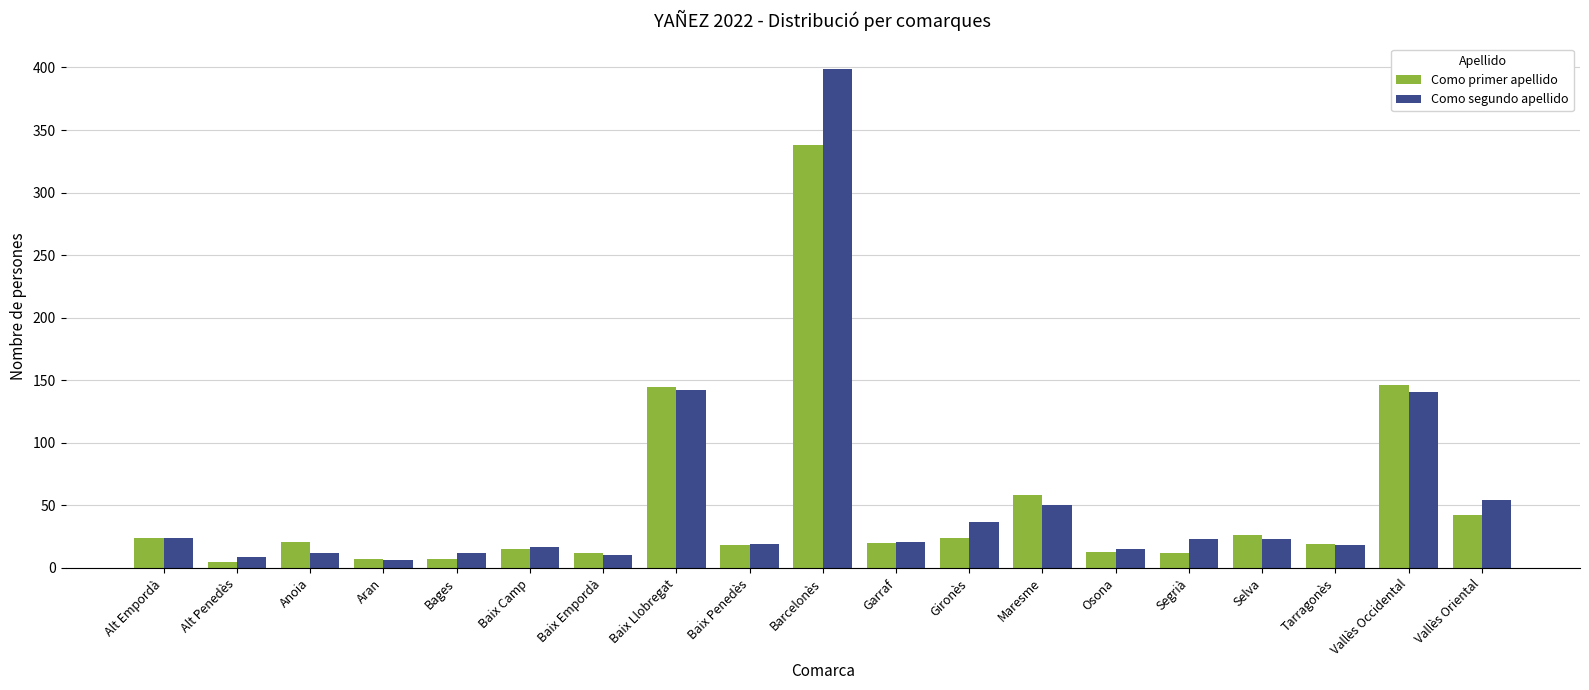

At which label is Como primer apellido closest to 171?

Vallès Occidental